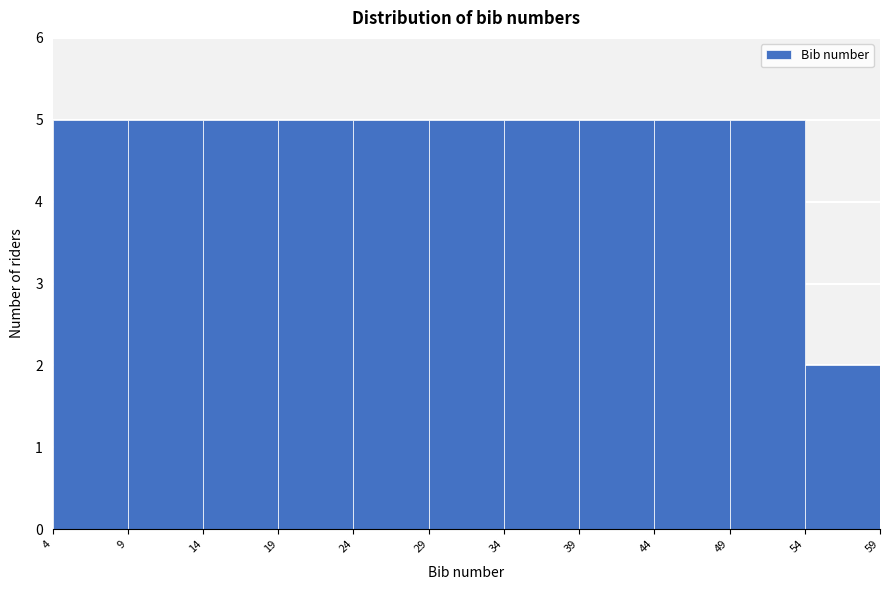

Reading left to right, transcribe this chart: for each bar, give the range it covers on the x-axis and its height. The values are not printed on the chart, so give them approximately, as read against the axis.

4 to 9: 5
9 to 14: 5
14 to 19: 5
19 to 24: 5
24 to 29: 5
29 to 34: 5
34 to 39: 5
39 to 44: 5
44 to 49: 5
49 to 54: 5
54 to 59: 2